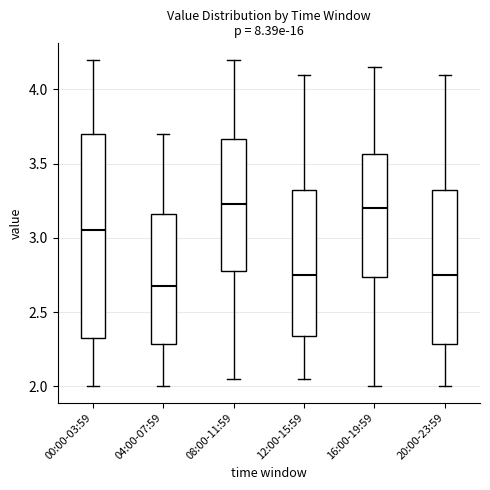

Where does the median line of the box for 12:00-15:59 sit on the y-axis? The values are not printed on the chart, so give them approximately, as read against the axis.

2.75